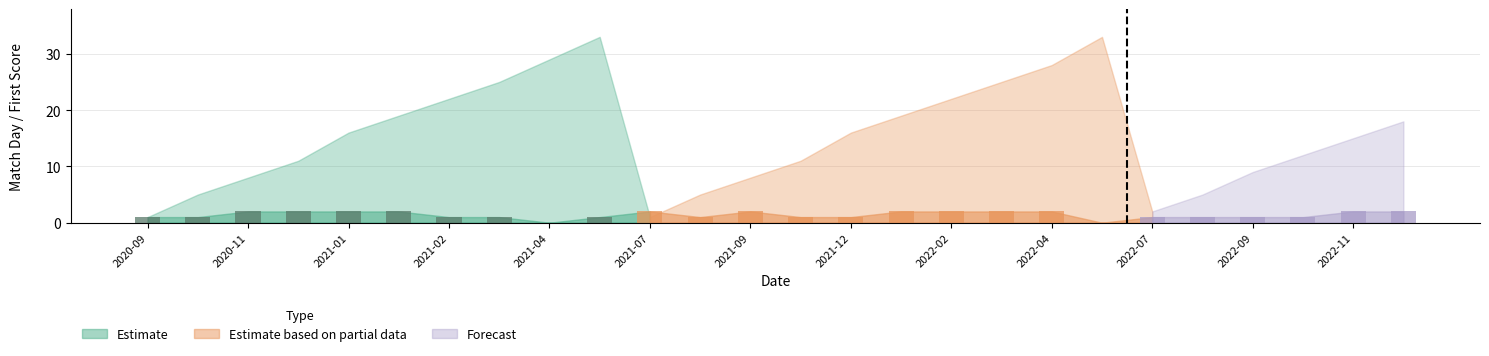

What is the sum of all values?

36